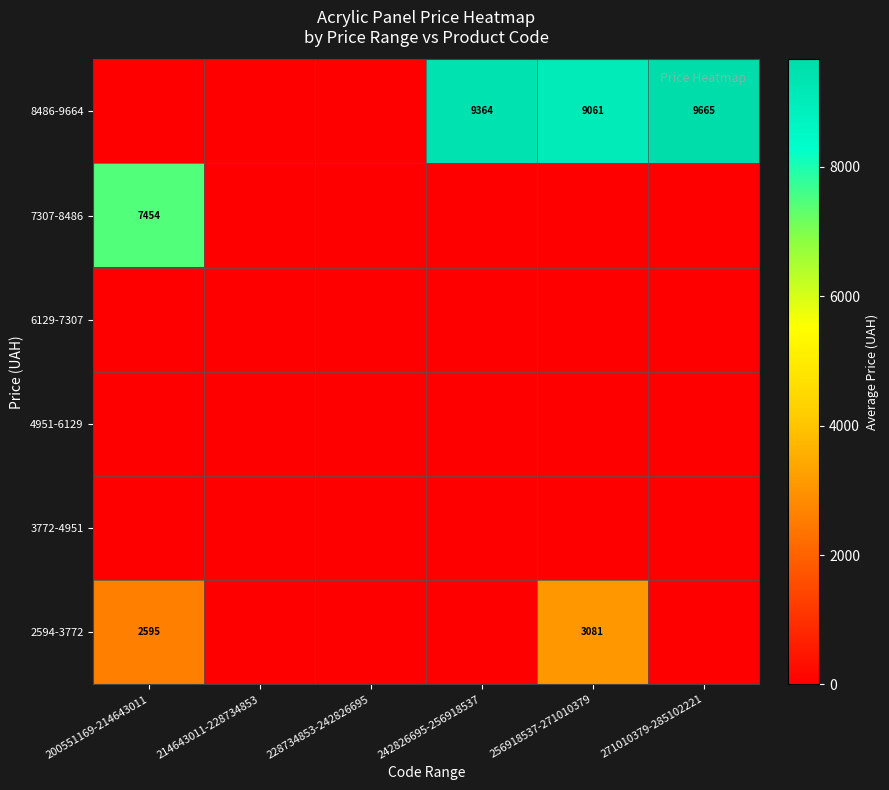

Which category has the highest value across all series?

271010379-285102221